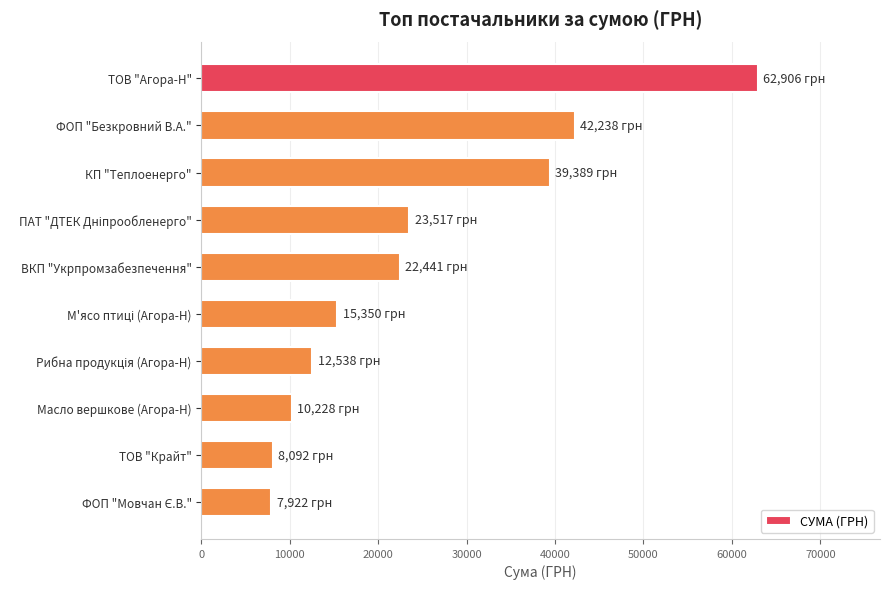

The value at КП "Теплоенерго" is 53604.7. True or false?

False